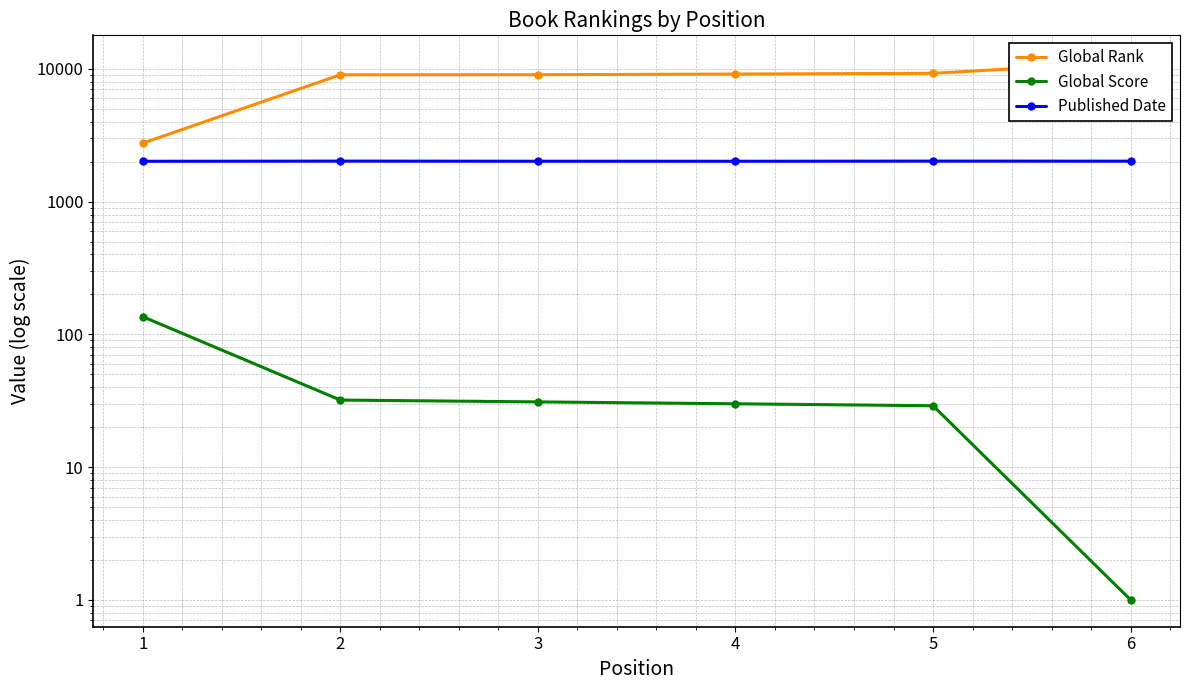

How many data points in Global Score are less than 31?

3